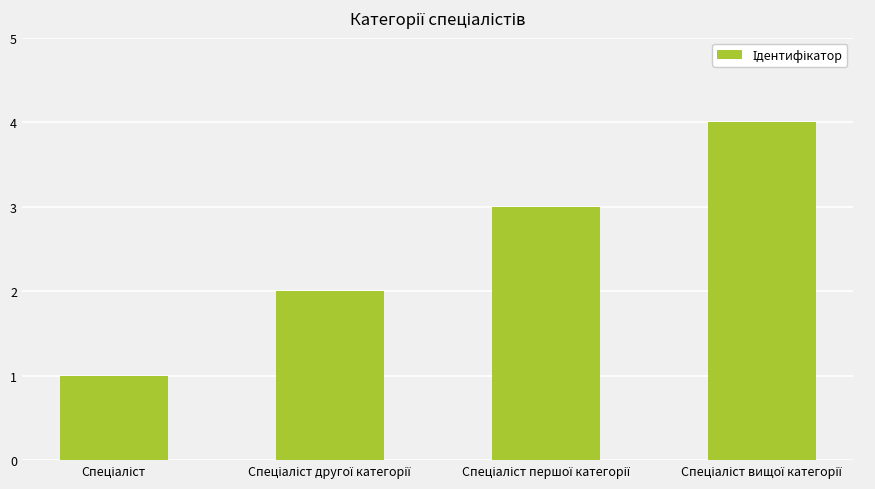

What is the difference between the maximum and minimum values?

3